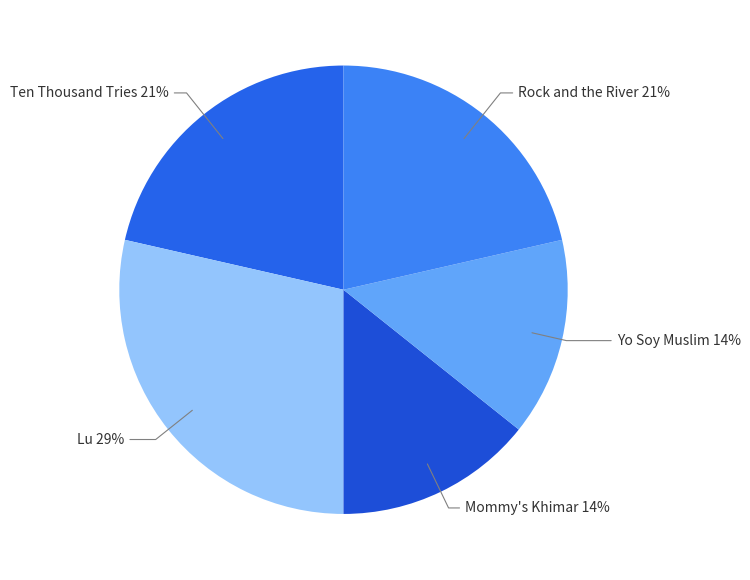

How many slices are in this pie chart?

5